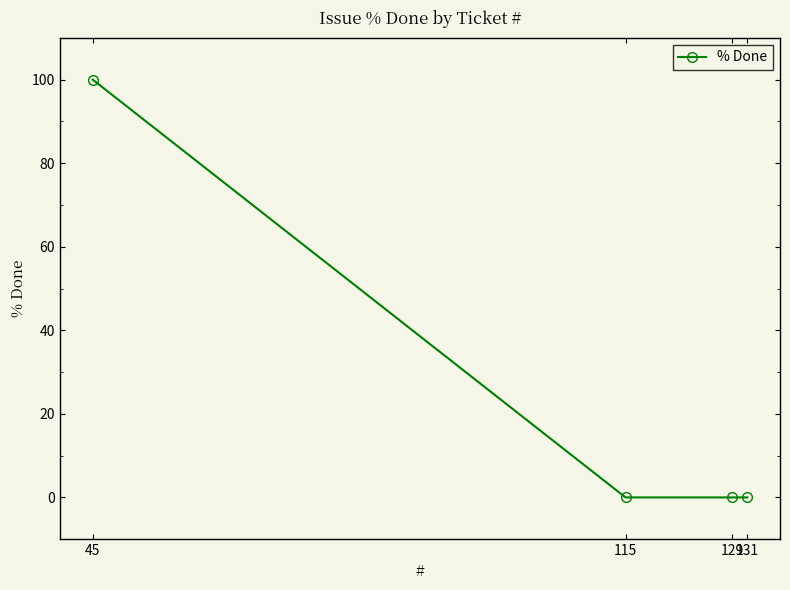

True or false: the data has more than 2 interior local peaks.

False